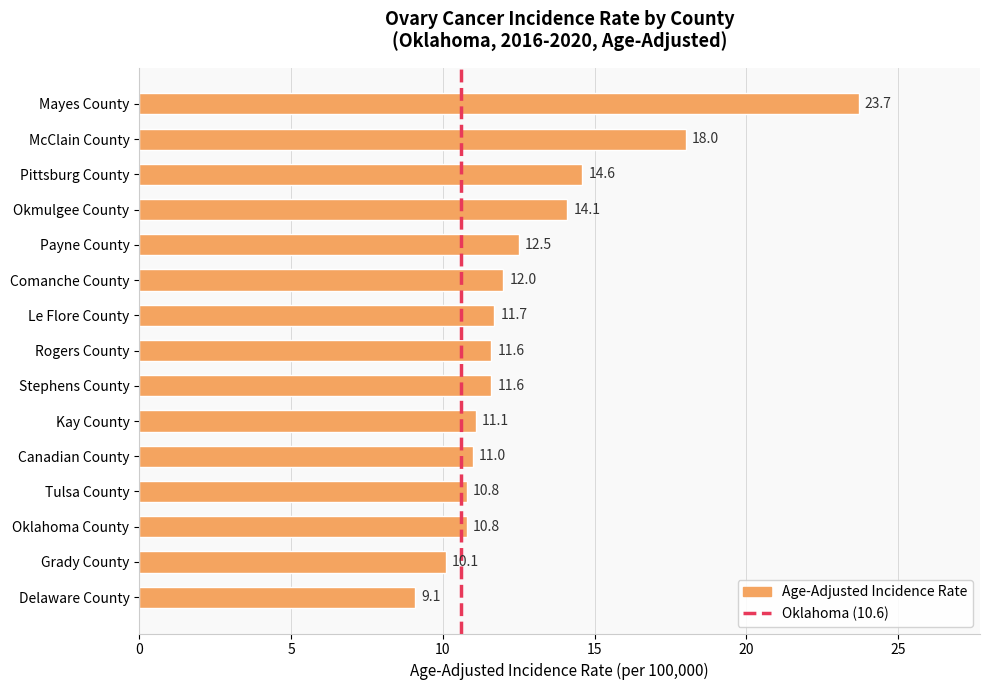

What position from the bottom is Mayes County?

15